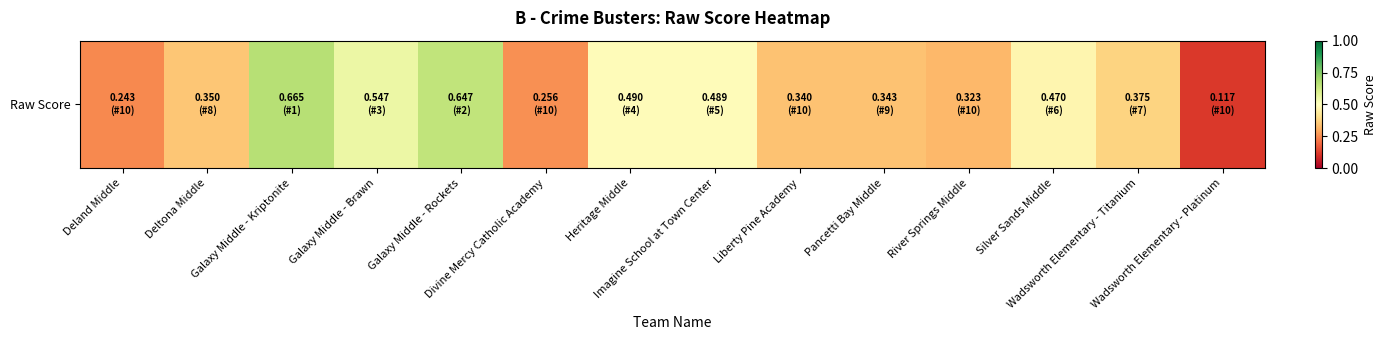

Count the values in the range 0 to 1.

14